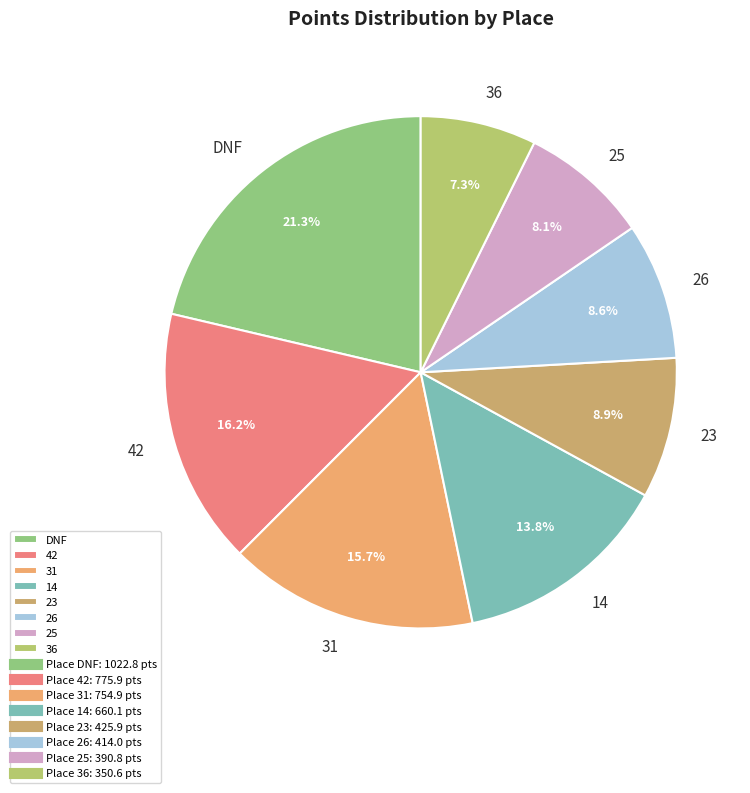

How many slices are in this pie chart?

8